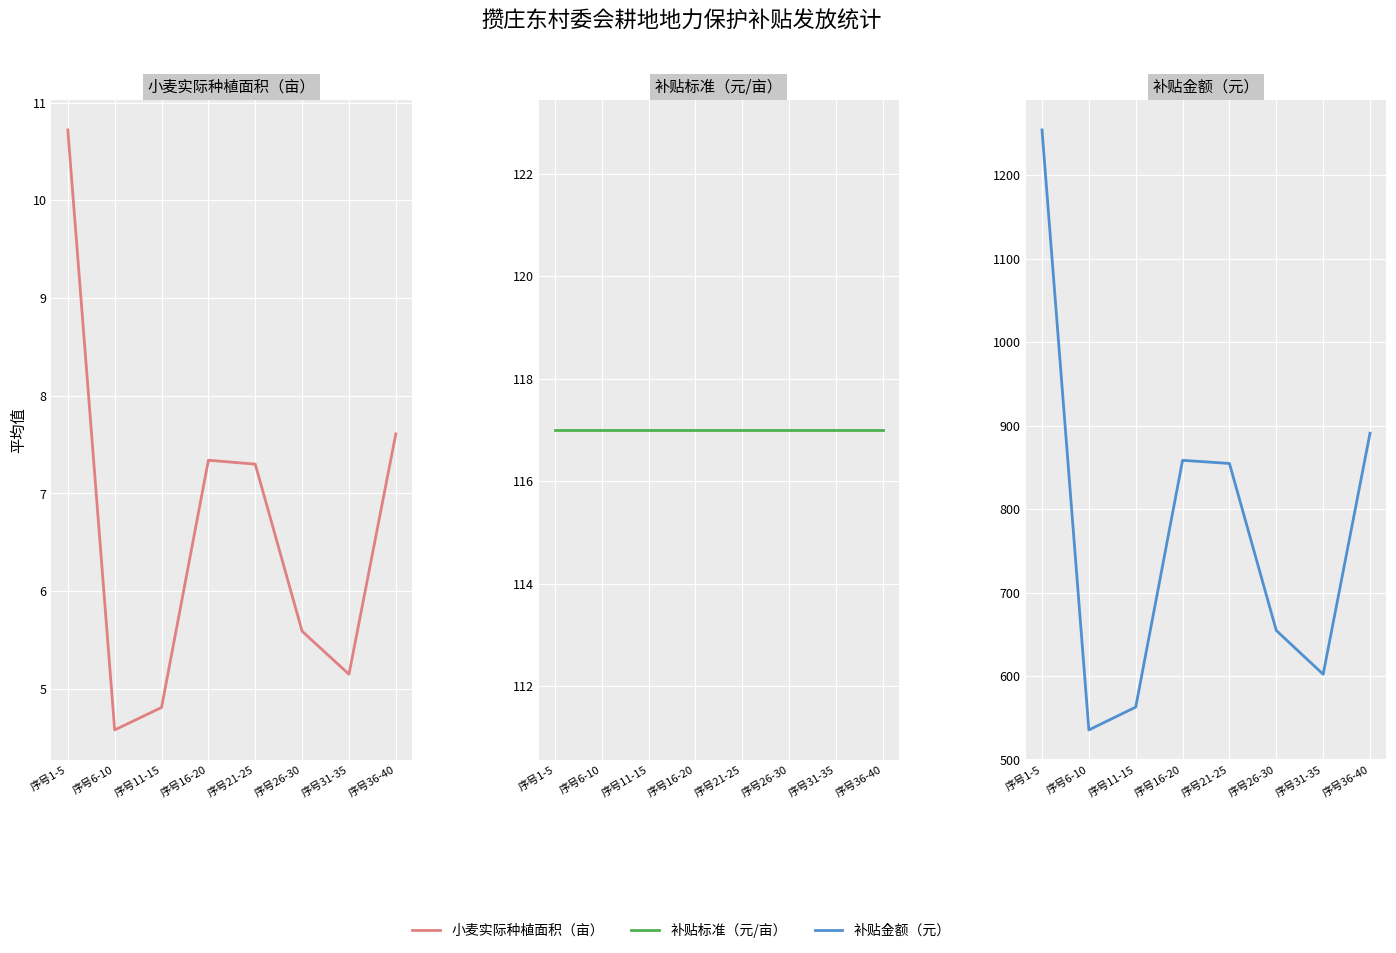

What is the spread (max minus min) of values at 序号36-40?

883.2